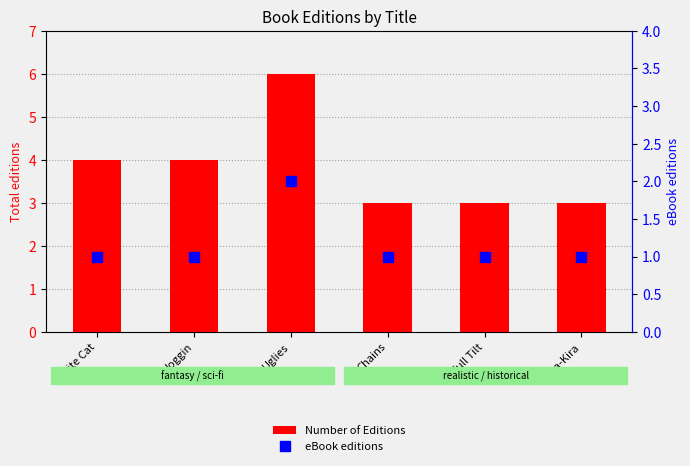

Read the Number of Editions value at Uglies.

6